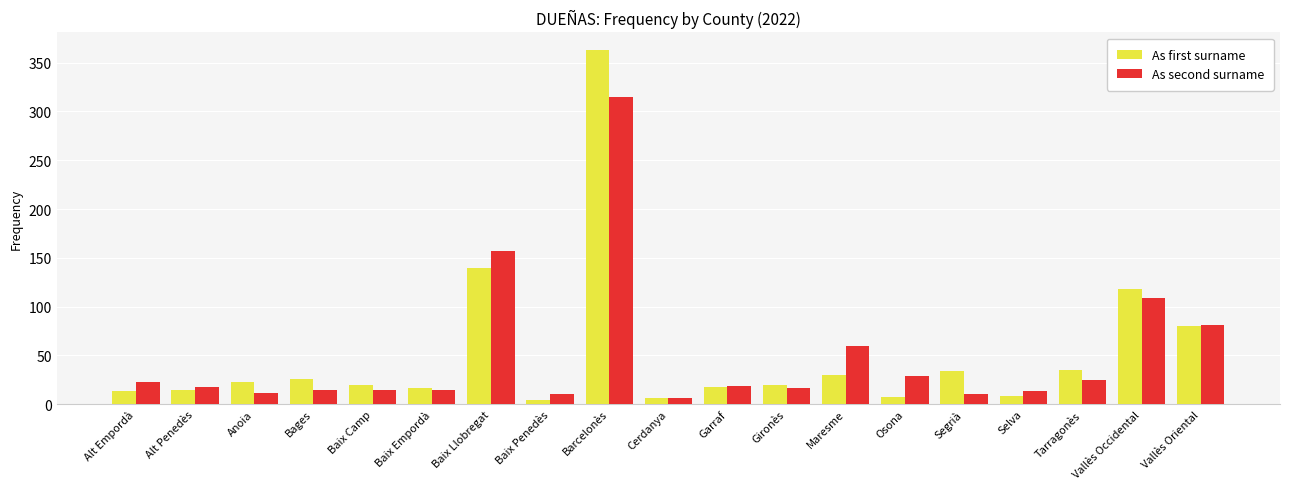

Count the number of categories in the chart.

19